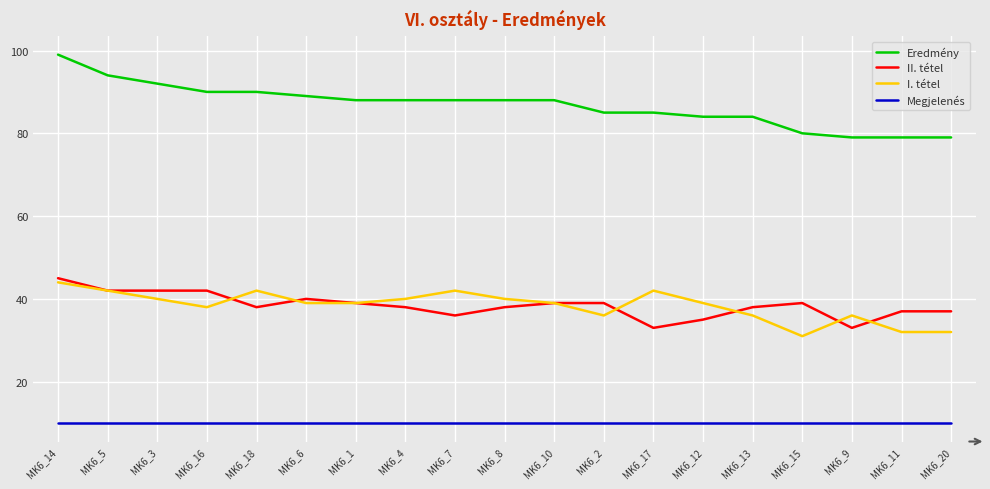

Does the chart display data point markers on the line(s)?

No